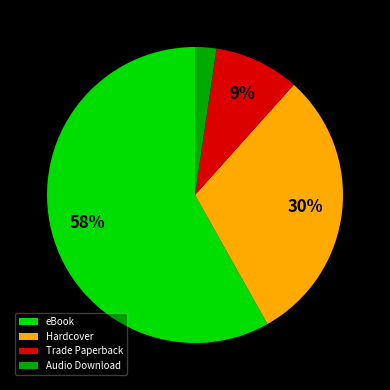

To the nearest percent, what is the difference between the Hardcover and Audio Download slice percentages?

28%